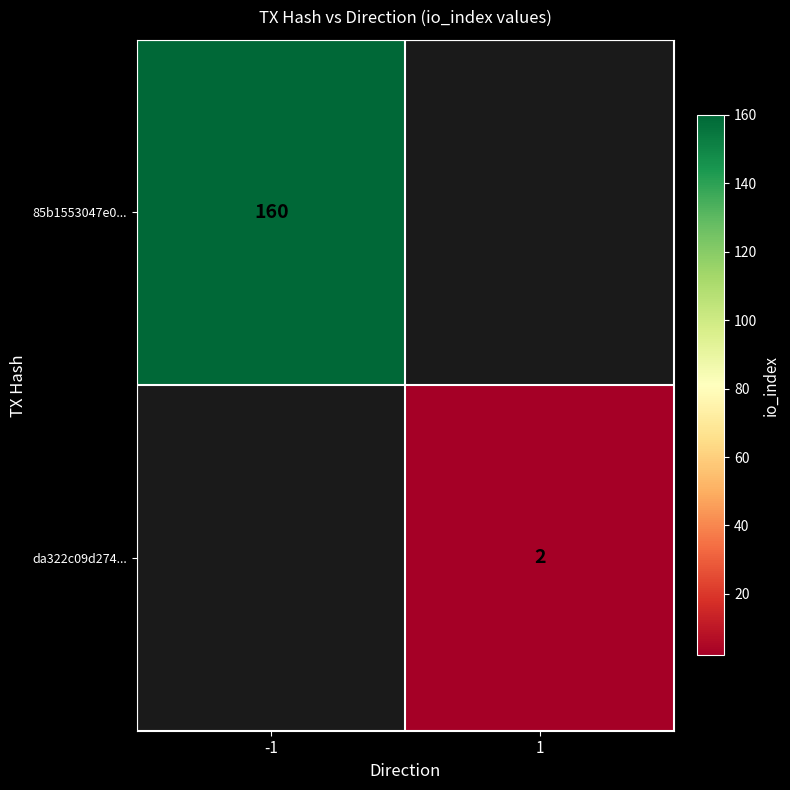

How many data points does each series have?

2